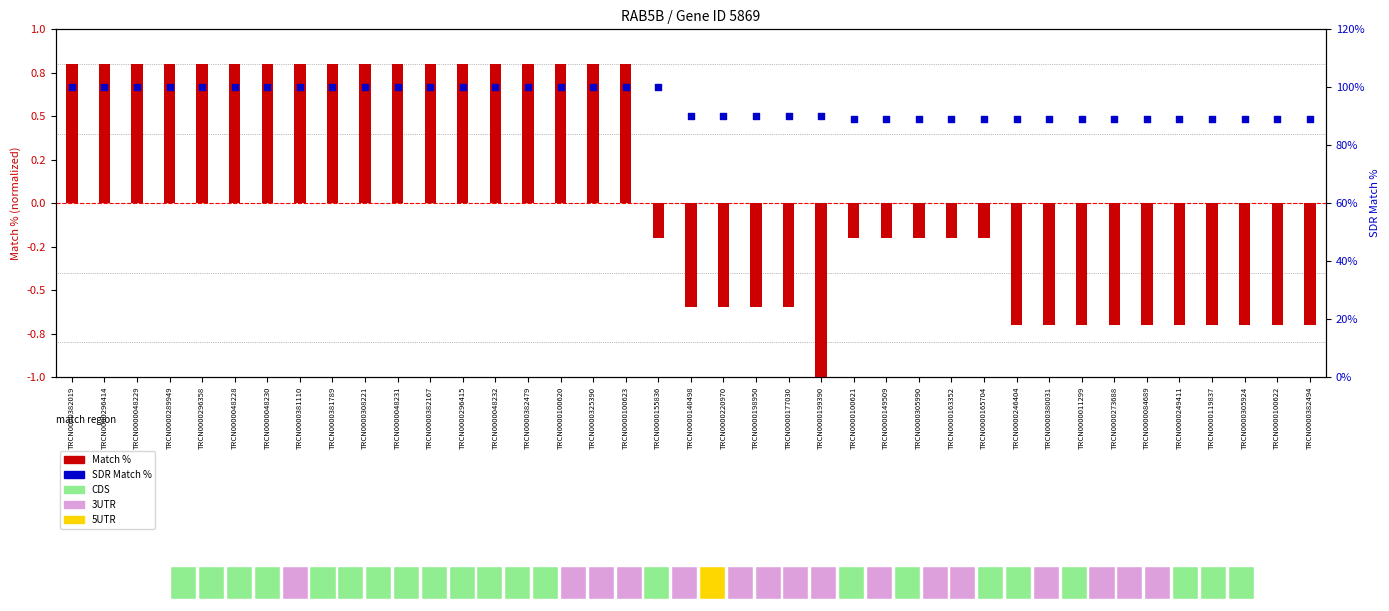

Which series has the largest total across all categories?

SDR Match %